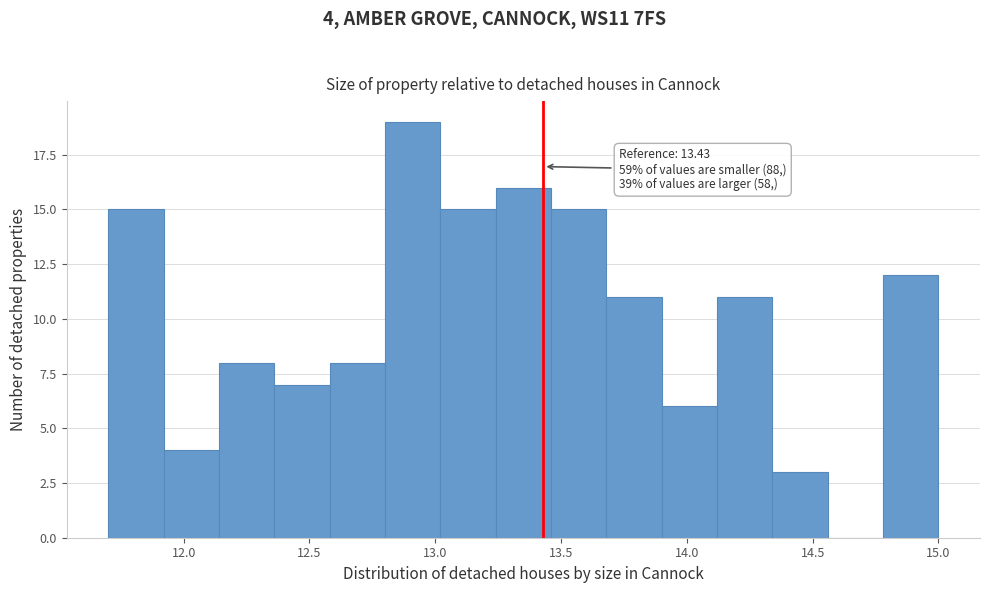

Over which range of the x-axis is the bar tallest?

12.80 to 13.02